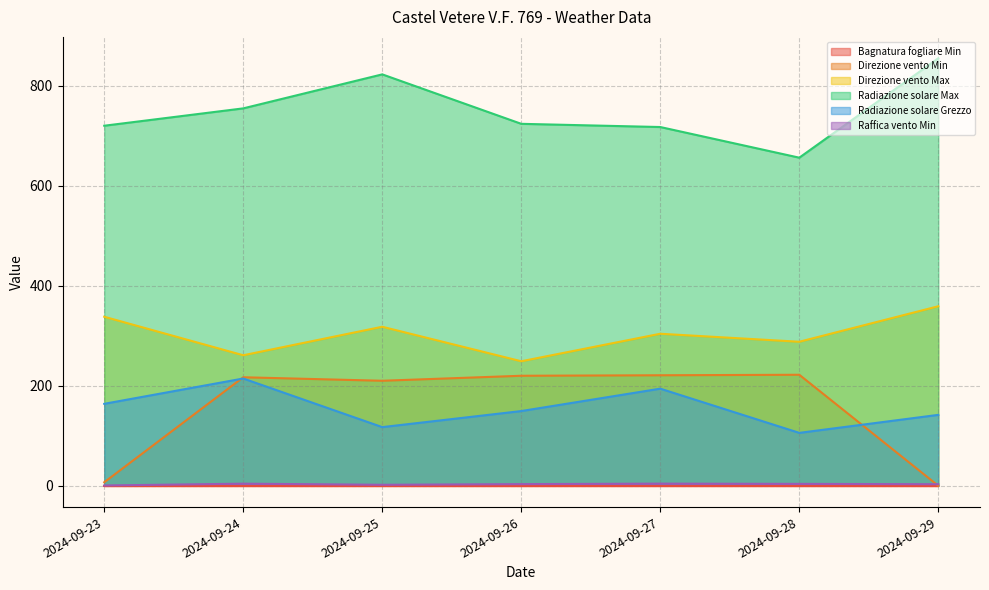

True or false: Raffica vento Min has more than 0 points higher than both neighbors.

True